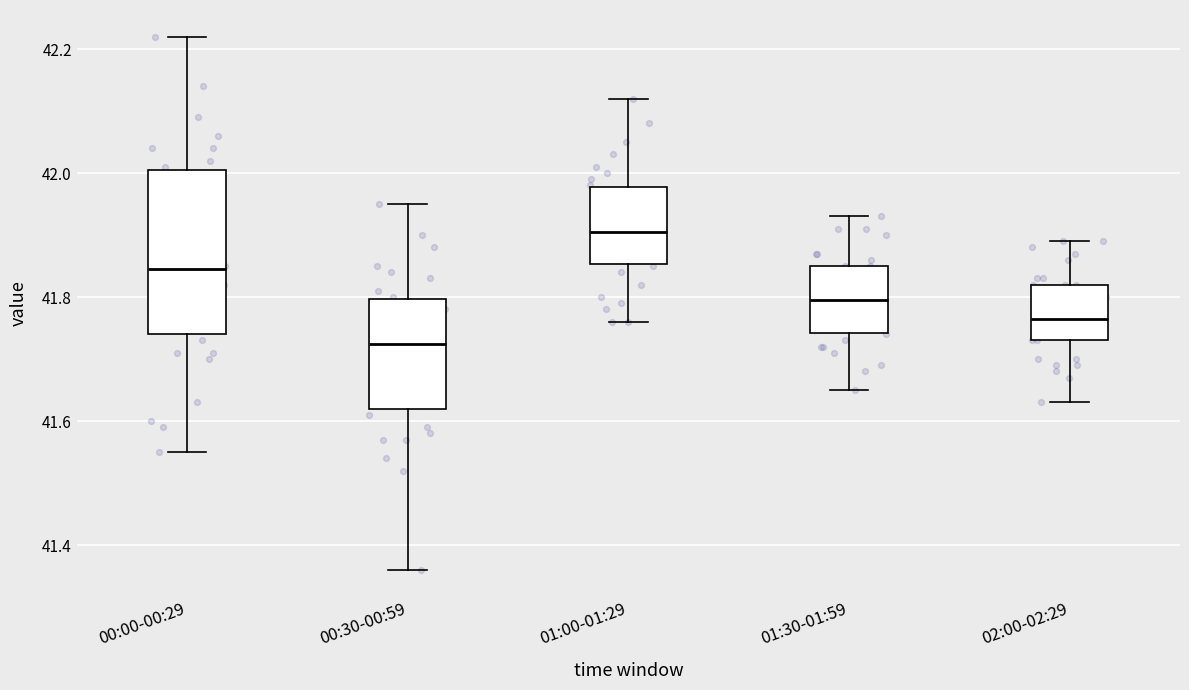

Reading left to right, read every box against the y-axis: the position of its median line, the range the box covers, and the ends of its whiskers. The values are not printed on the chart, so give them approximately, as read against the axis.

00:00-00:29: median 41.84, box 41.74 to 42.00, whiskers 41.56 to 42.22
00:30-00:59: median 41.72, box 41.62 to 41.80, whiskers 41.36 to 41.96
01:00-01:29: median 41.90, box 41.86 to 41.98, whiskers 41.76 to 42.12
01:30-01:59: median 41.80, box 41.74 to 41.86, whiskers 41.66 to 41.94
02:00-02:29: median 41.76, box 41.74 to 41.82, whiskers 41.64 to 41.90